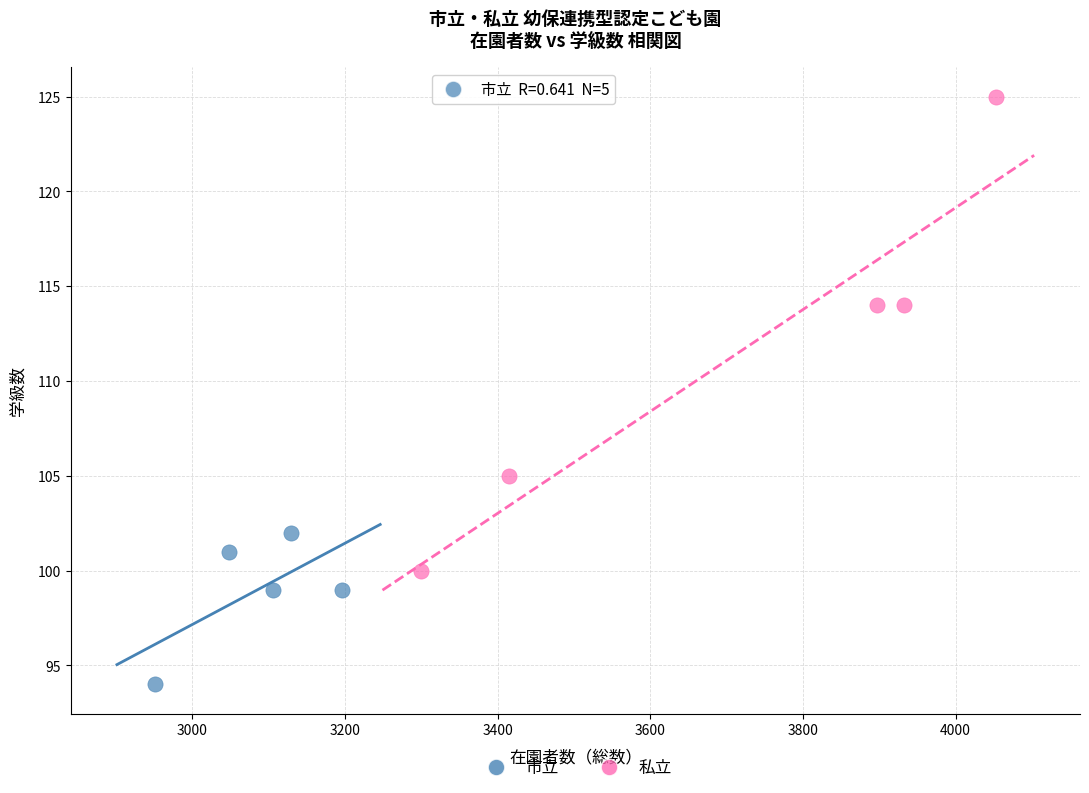

Which series has the largest Y range (max minus min)?

私立